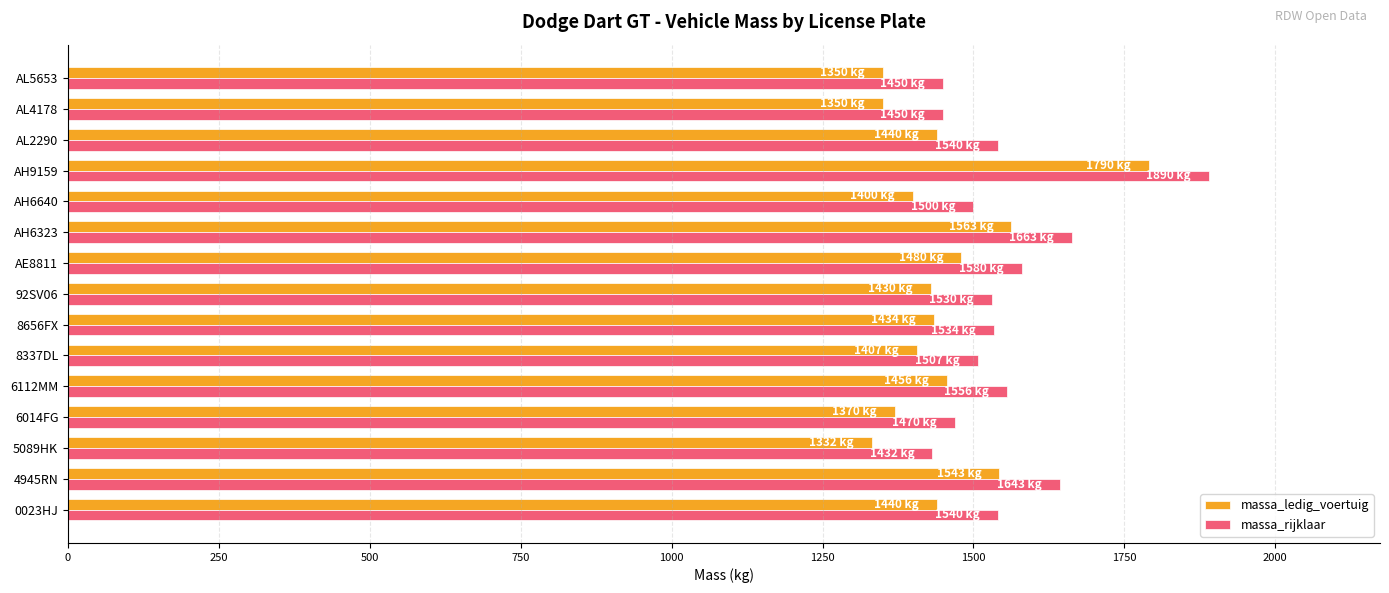

At which category is the sum across all series the highest?

AH9159